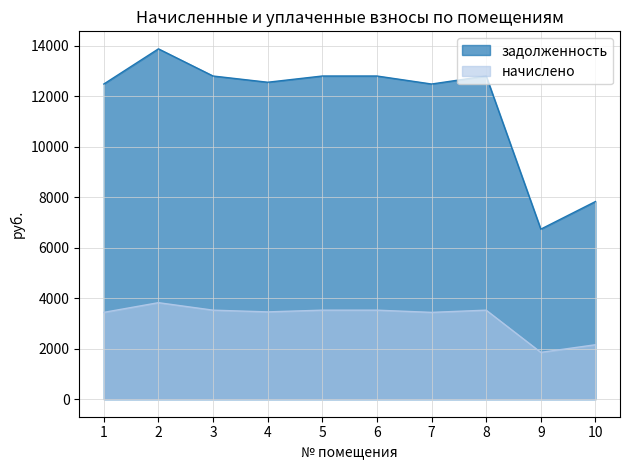

Is the value of начислено at 9 greater than the value of задолженность at 1?

No